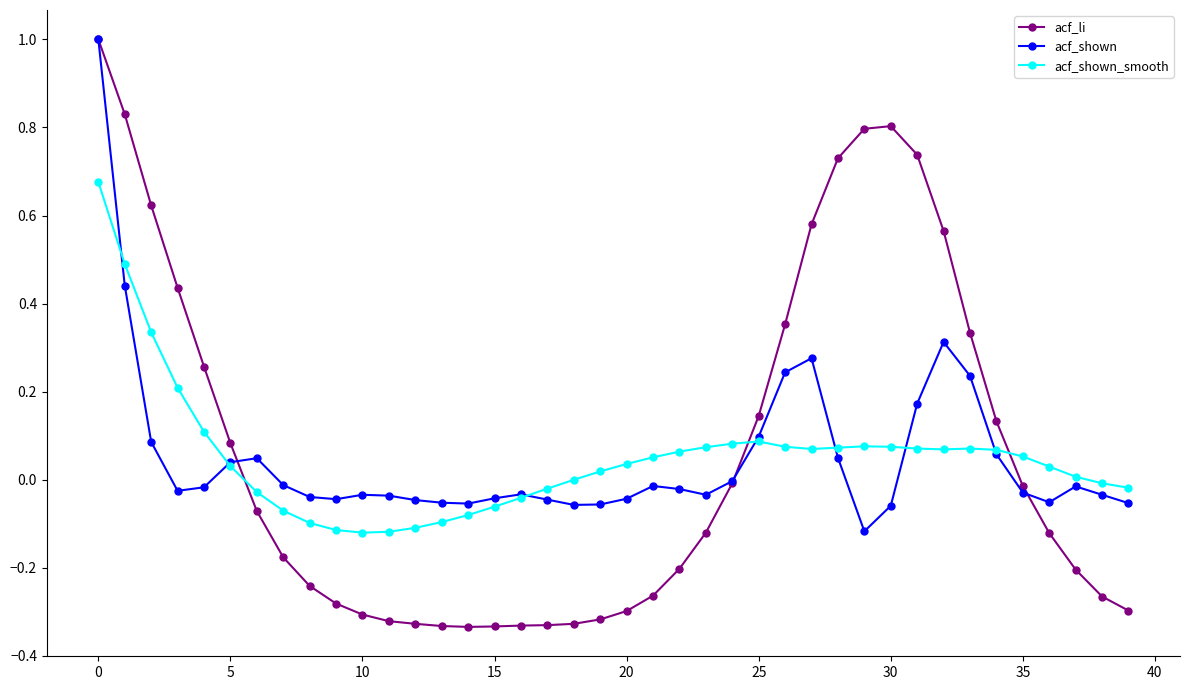

True or false: acf_li has more than 0 interior local peaks.

True